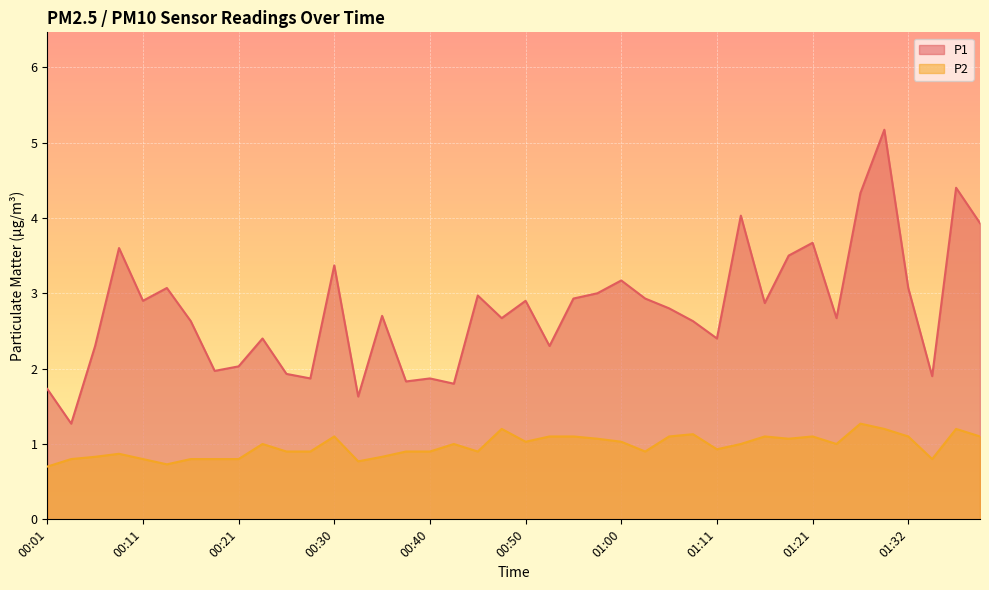

Reading left to right, extract all data points from this chart.

P1: 1.7	1.3	2.3	3.6	2.9	3.1	2.6	2.0	2.0	2.4	1.9	1.9	3.4	1.6	2.7	1.8	1.9	1.8	3.0	2.7	2.9	2.3	2.9	3.0	3.2	2.9	2.8	2.6	2.4	4.0	2.9	3.5	3.7	2.7	4.3	5.2	3.1	1.9	4.4	3.9
P2: 0.7	0.8	0.8	0.9	0.8	0.7	0.8	0.8	0.8	1.0	0.9	0.9	1.1	0.8	0.8	0.9	0.9	1.0	0.9	1.2	1.0	1.1	1.1	1.1	1.0	0.9	1.1	1.1	0.9	1.0	1.1	1.1	1.1	1.0	1.3	1.2	1.1	0.8	1.2	1.1